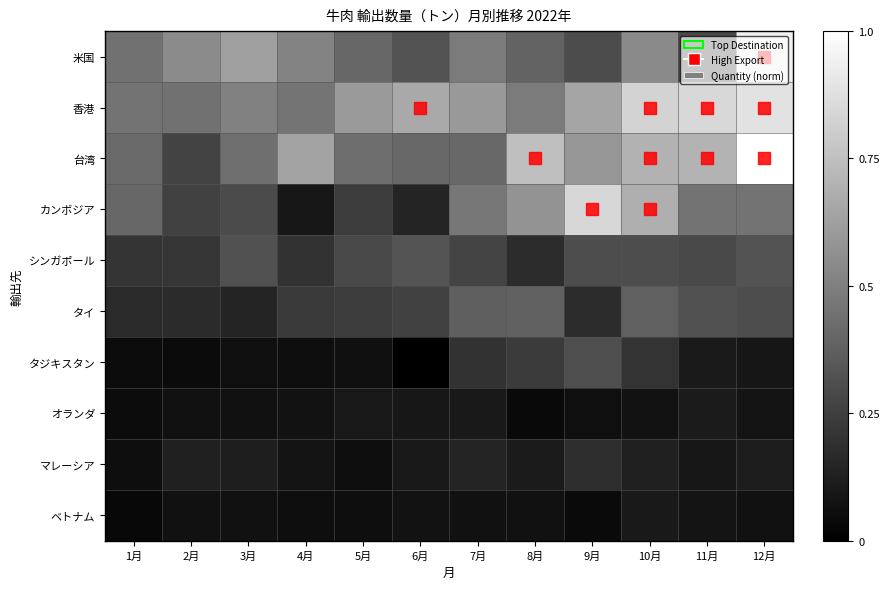

What is the total value across all series at 2月?

2.2